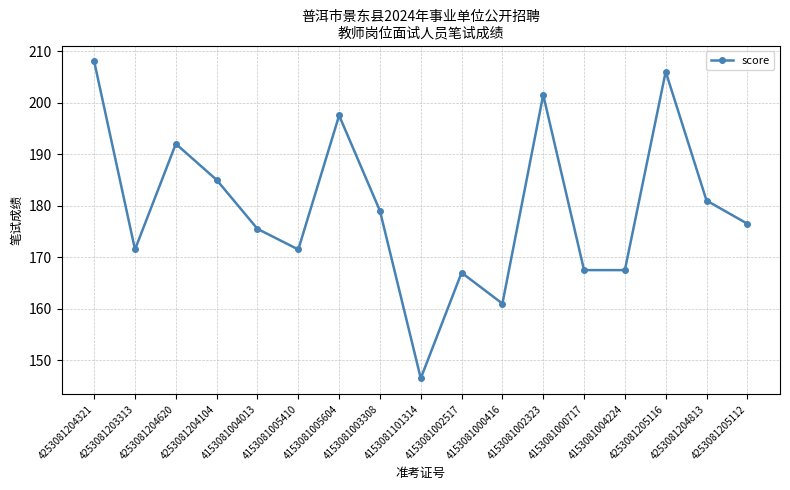

What is the label of the 9th point from the left?

4153081101314